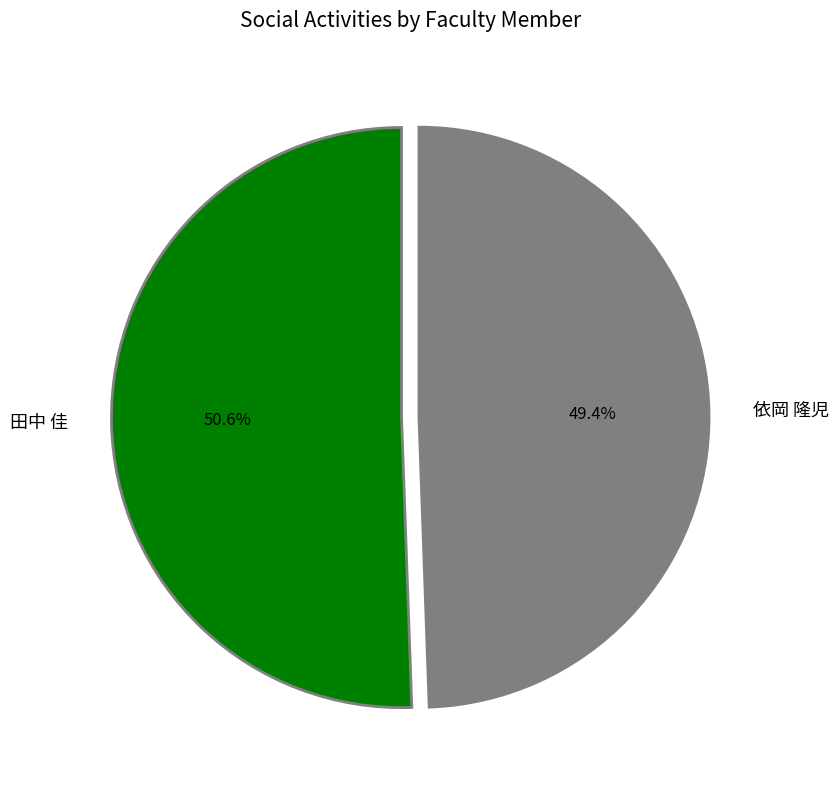

Does any single category account for the majority?

Yes